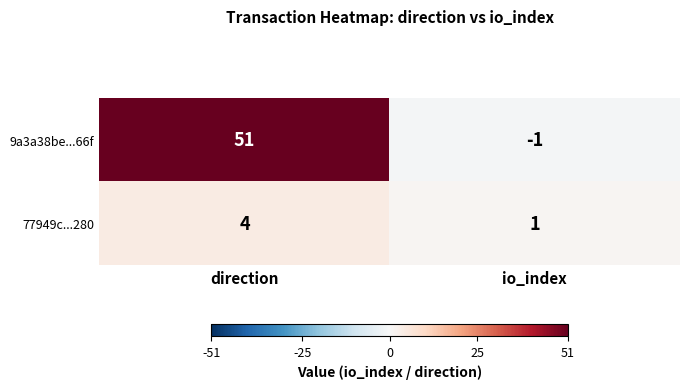

What is the difference between the 77949c...280 values at direction and io_index?

3